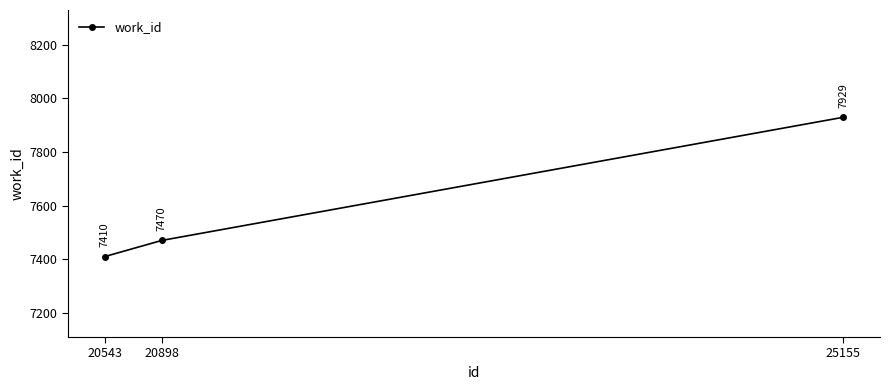

List the labels in order of value, smallest first.

20543, 20898, 25155